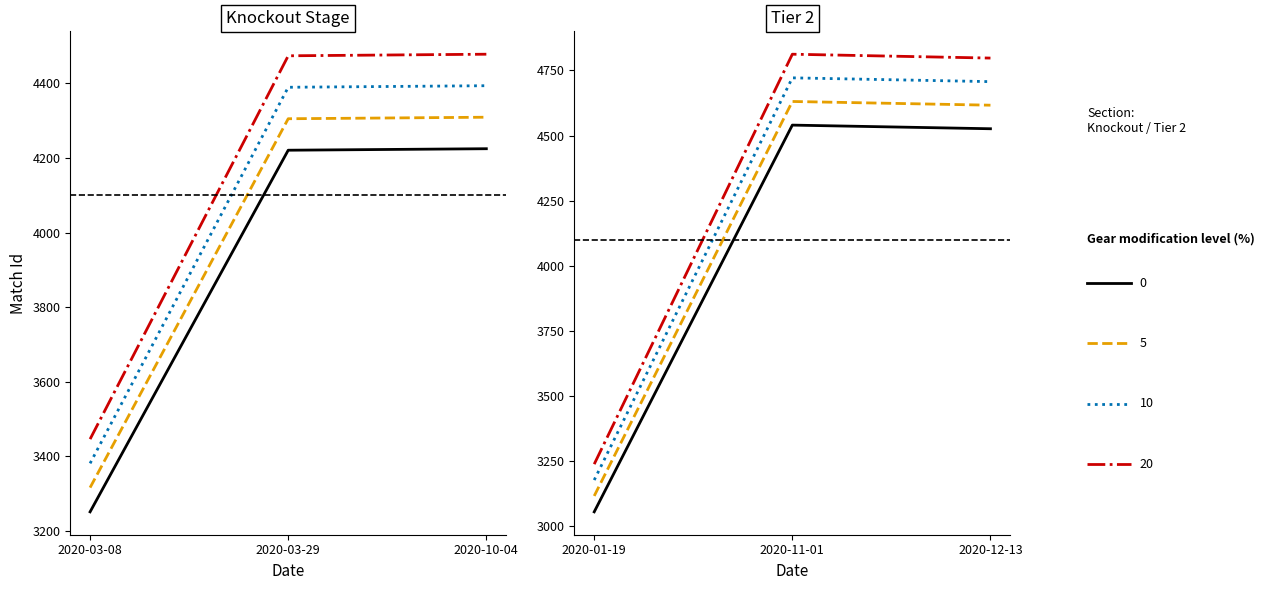

Which has a higher value, 2020-10-04 or 2020-03-08?

2020-10-04